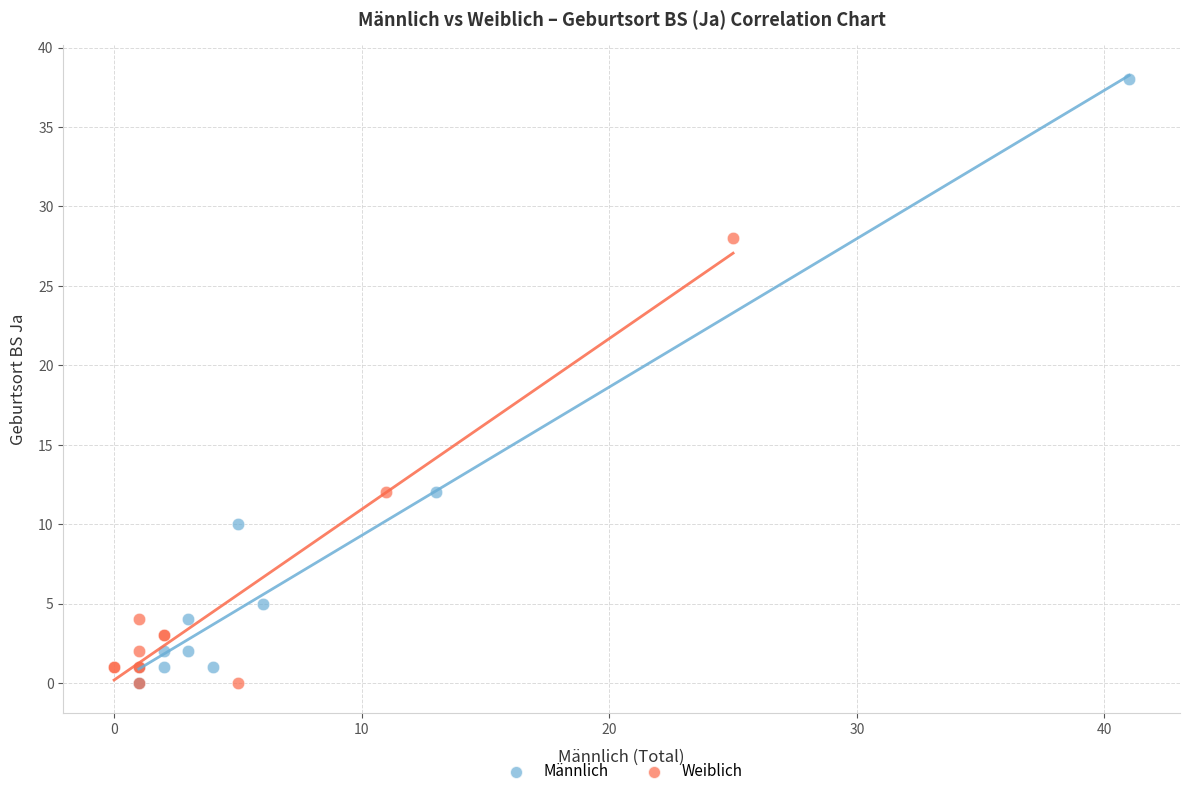

Which series reaches the maximum Y coordinate?

Männlich